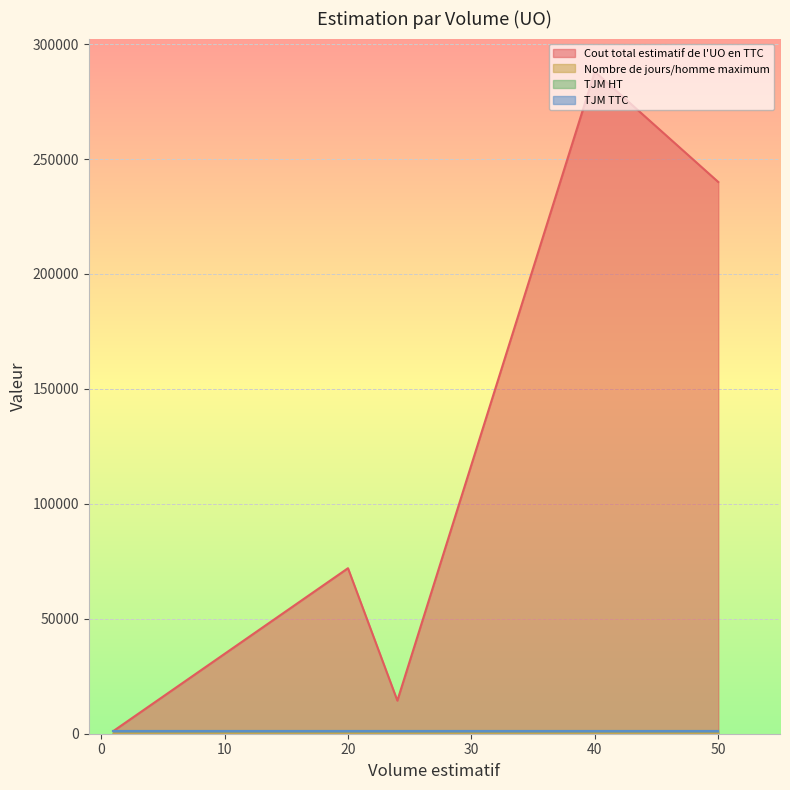

Is it true that TJM TTC equals 1619.4 at 24?

False